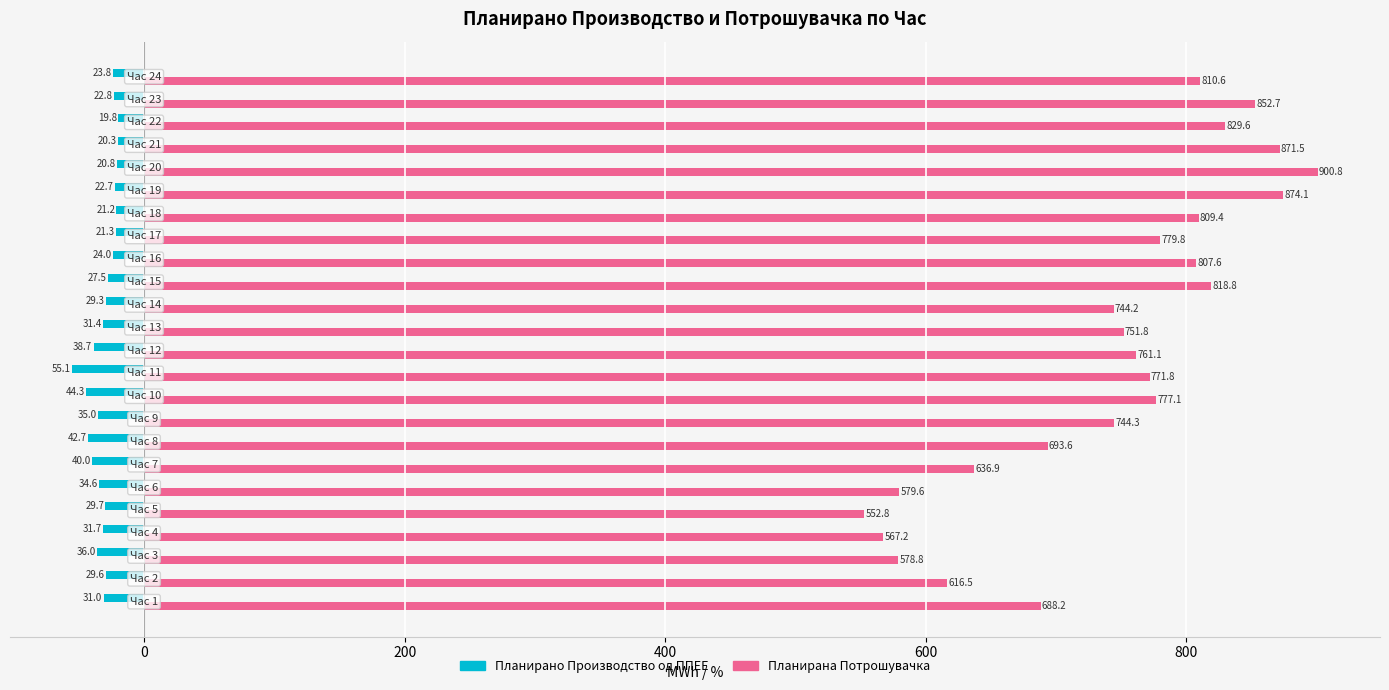

What is the maximum value for Планирана Потрошувачка?

900.8